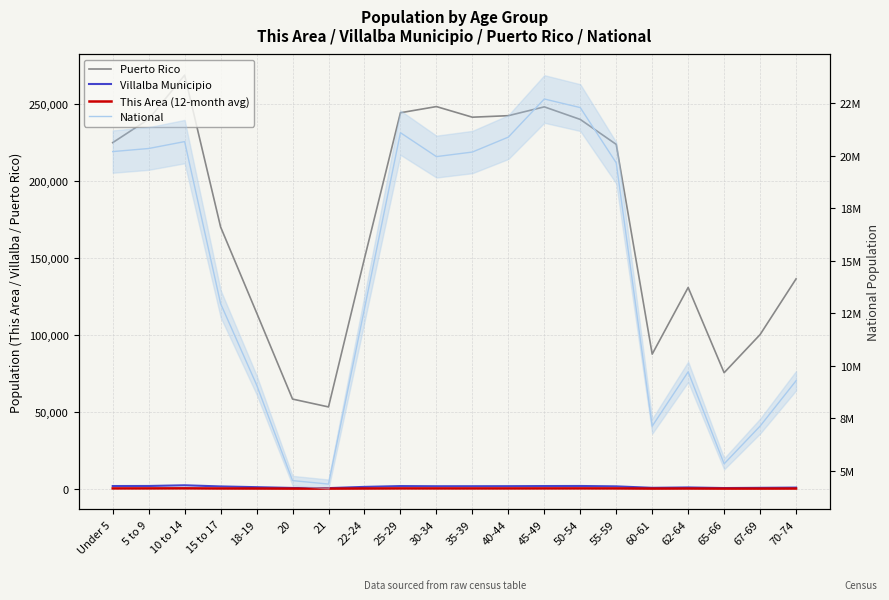

What is the lowest value of the Puerto Rico series?

53104